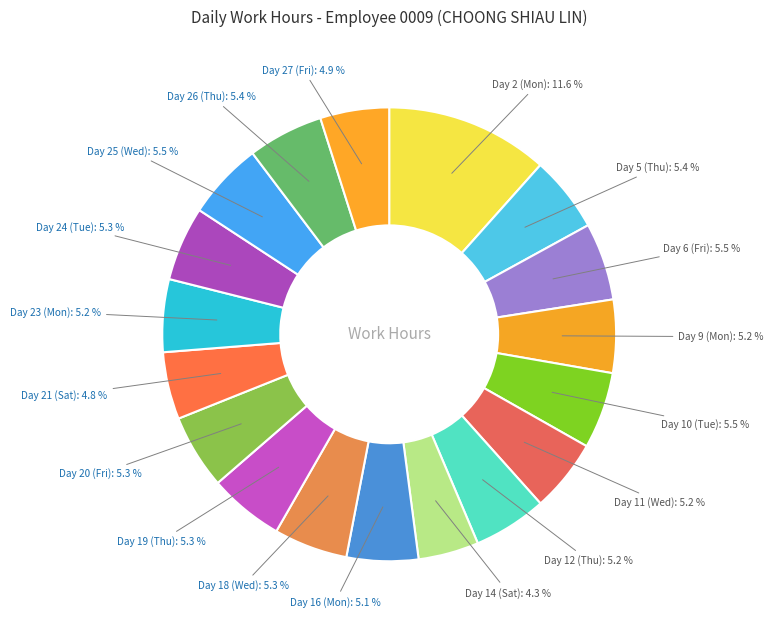

Does any single category account for the majority?

No